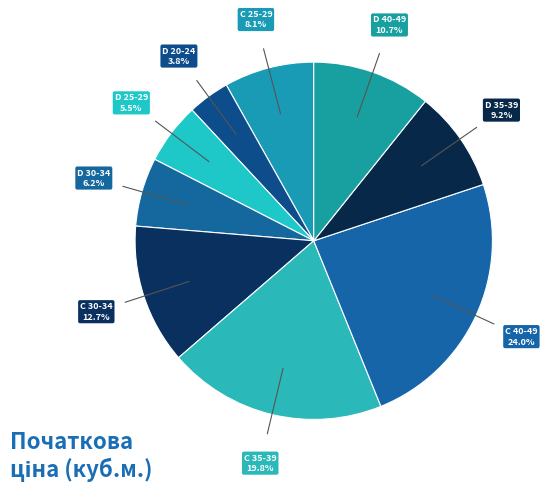

How many slices are in this pie chart?

9